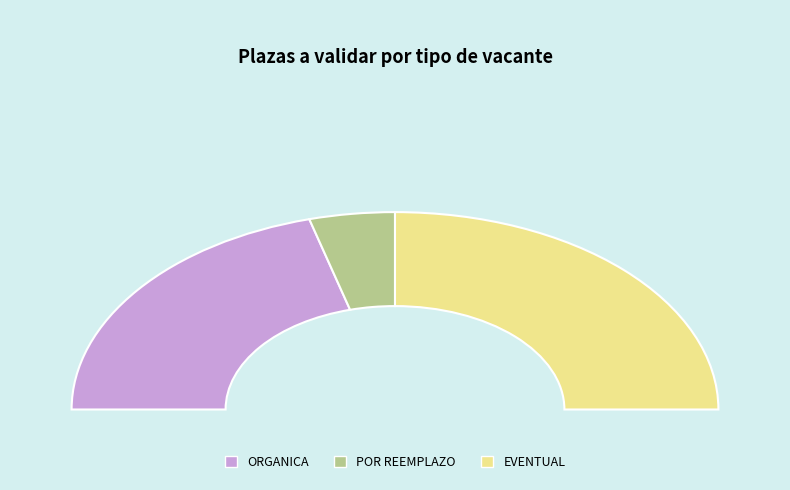

What percentage is the ORGANICA slice, to the nearest percent?

41%